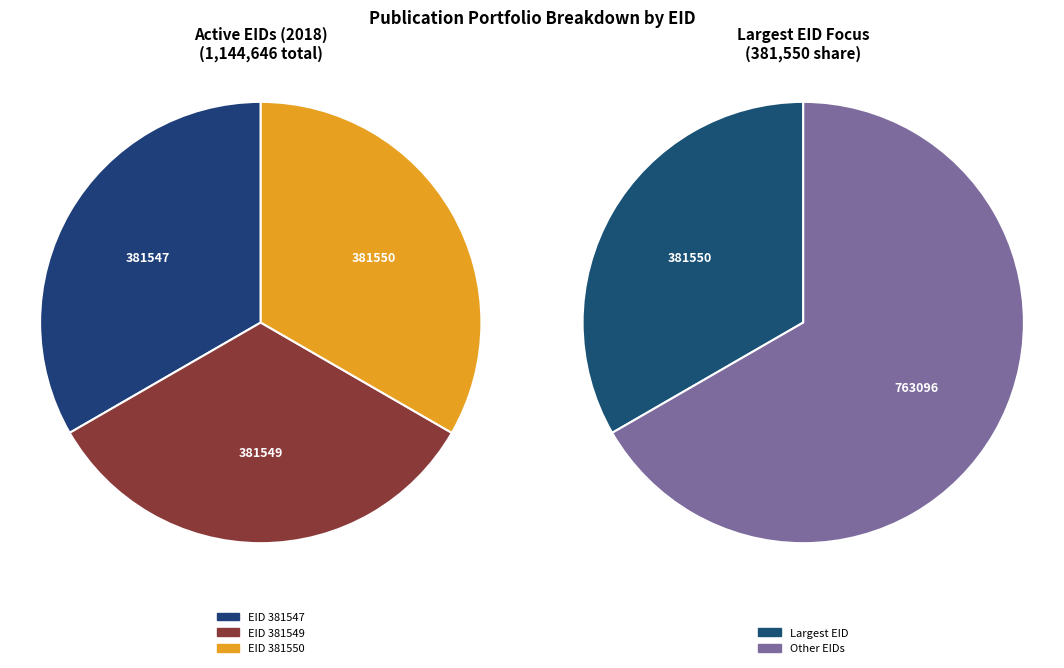

What is the change in value from 381547 to 381549?

+2